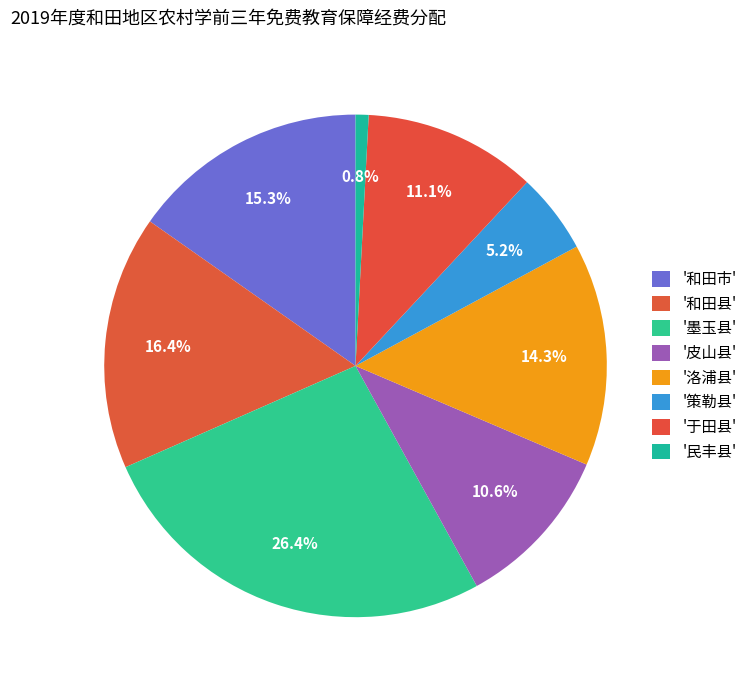

How many segments does this pie chart have?

8